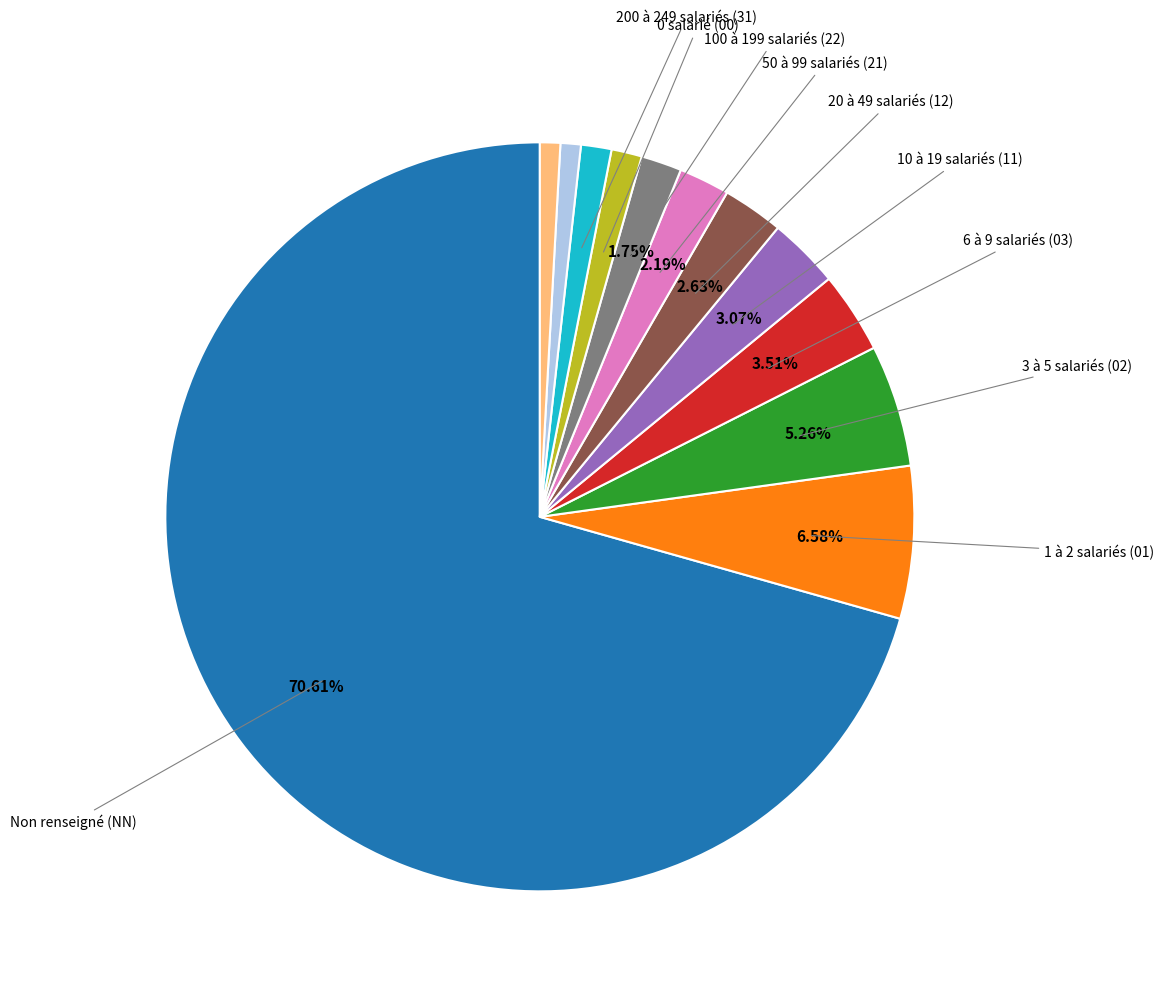

Does any single category account for the majority?

Yes